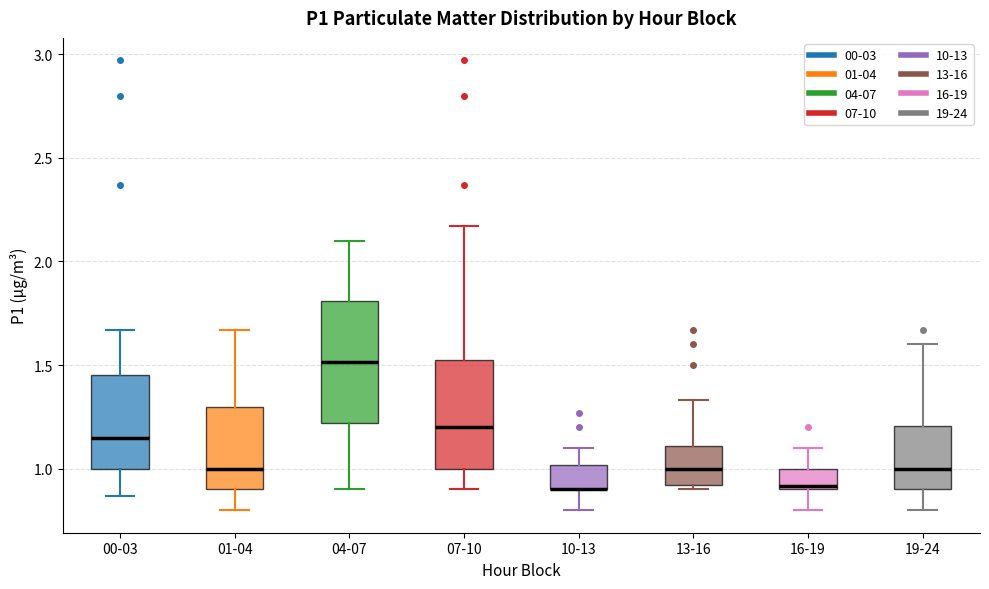

Reading left to right, read every box against the y-axis: the position of its median line, the range the box covers, and the ends of its whiskers. The values are not printed on the chart, so give them approximately, as read against the axis.

00-03: median 1.15, box 1.00 to 1.45, whiskers 0.85 to 1.65
01-04: median 1.00, box 0.90 to 1.30, whiskers 0.80 to 1.65
04-07: median 1.50, box 1.20 to 1.80, whiskers 0.90 to 2.10
07-10: median 1.20, box 1.00 to 1.55, whiskers 0.90 to 2.15
10-13: median 0.90 (drawn on the box's lower edge), box 0.90 to 1.00, whiskers 0.80 to 1.10
13-16: median 1.00, box 0.90 to 1.10, whiskers 0.90 (just below the box's lower edge) to 1.35
16-19: median 0.90 (just above the box's lower edge), box 0.90 to 1.00, whiskers 0.80 to 1.10
19-24: median 1.00, box 0.90 to 1.20, whiskers 0.80 to 1.60